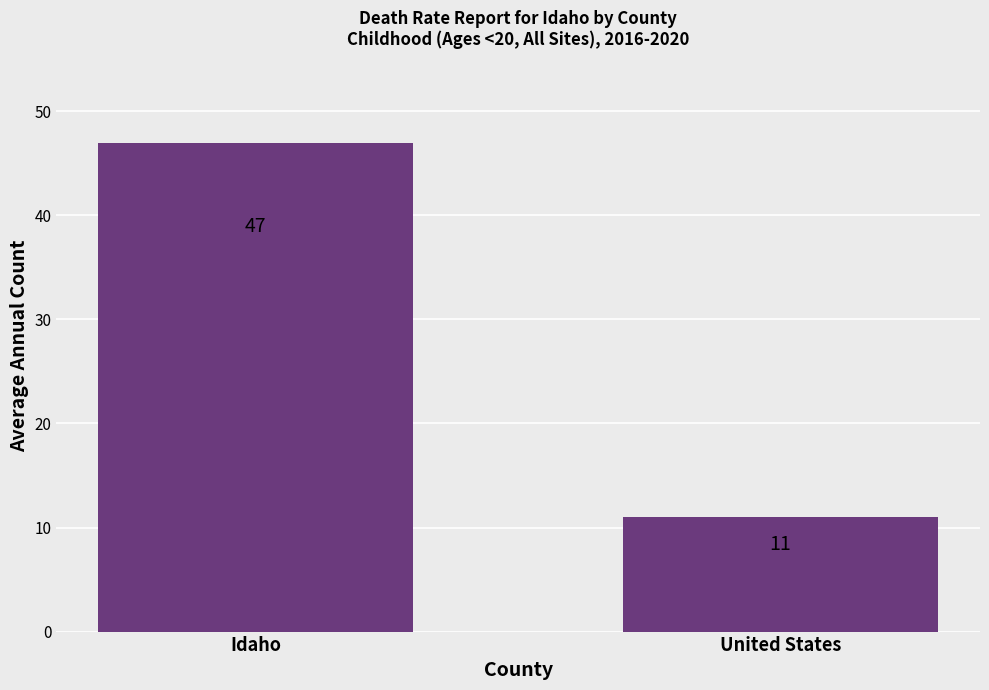

Rank the categories by value from highest to lowest.

Idaho, United States